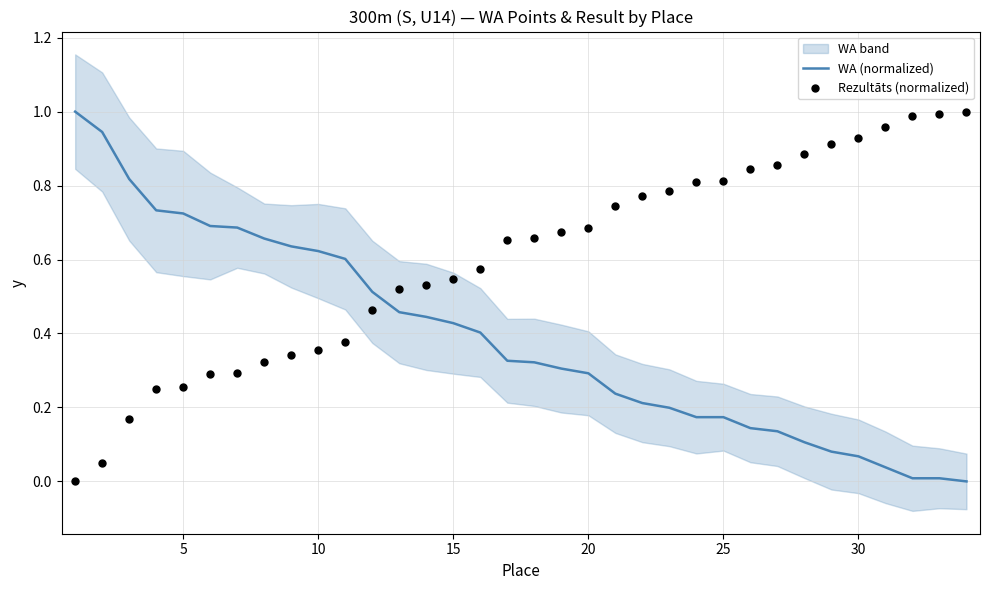

Which series contains the highest Y value?

WA (normalized)